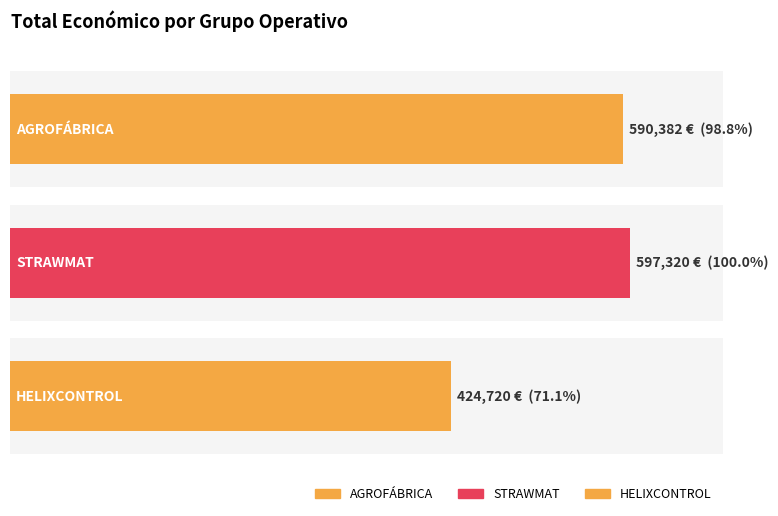

Reading left to right, what are all the values shown in this chart?

AGROFÁBRICA=590382	STRAWMAT=597320	HELIXCONTROL=424720